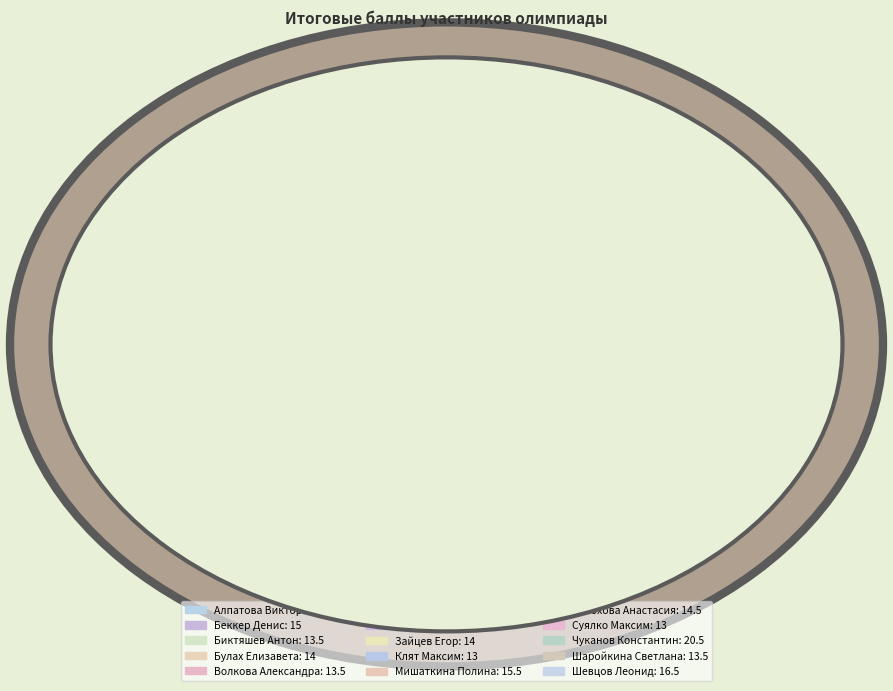

True or false: Мишаткина Полина accounts for 7% of the total.

True